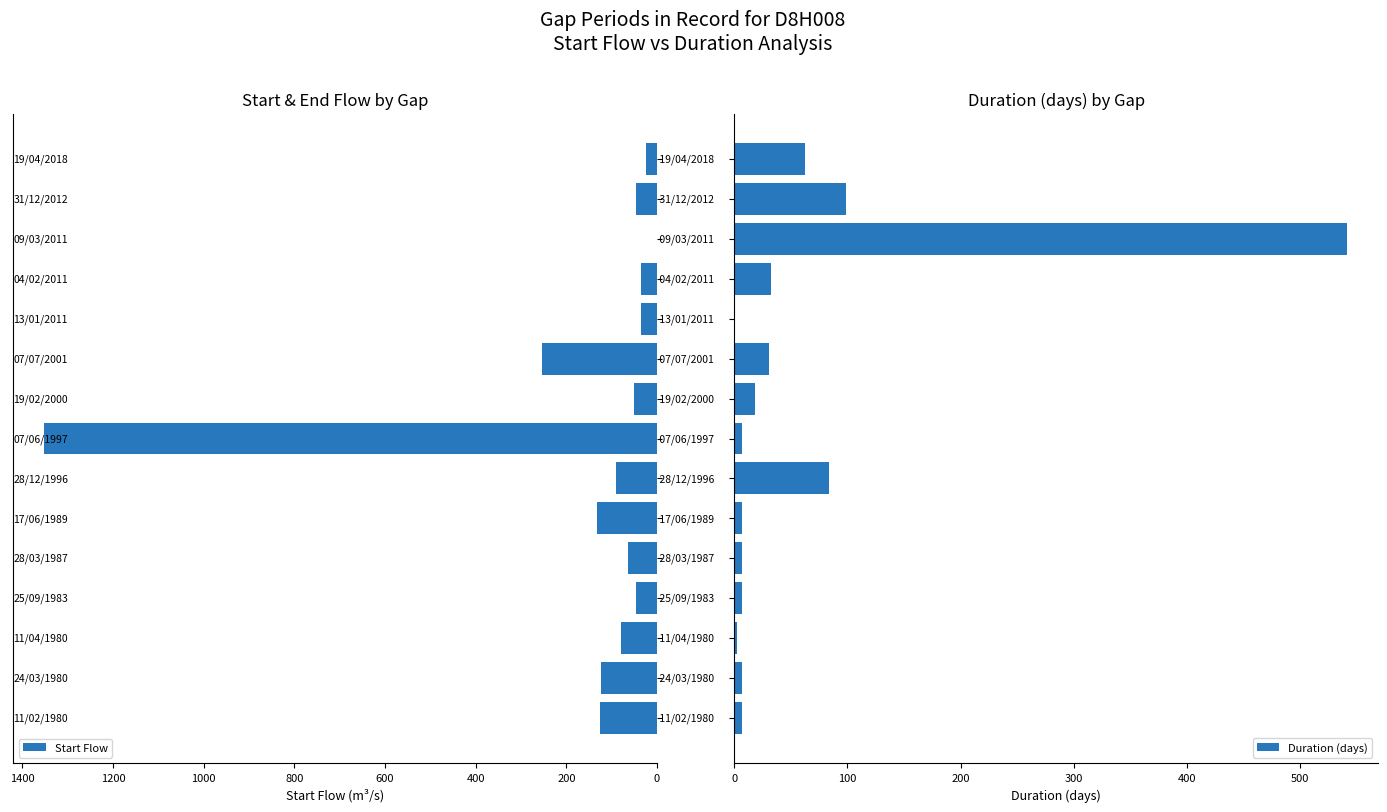

How many distinct data groups are displayed?

2